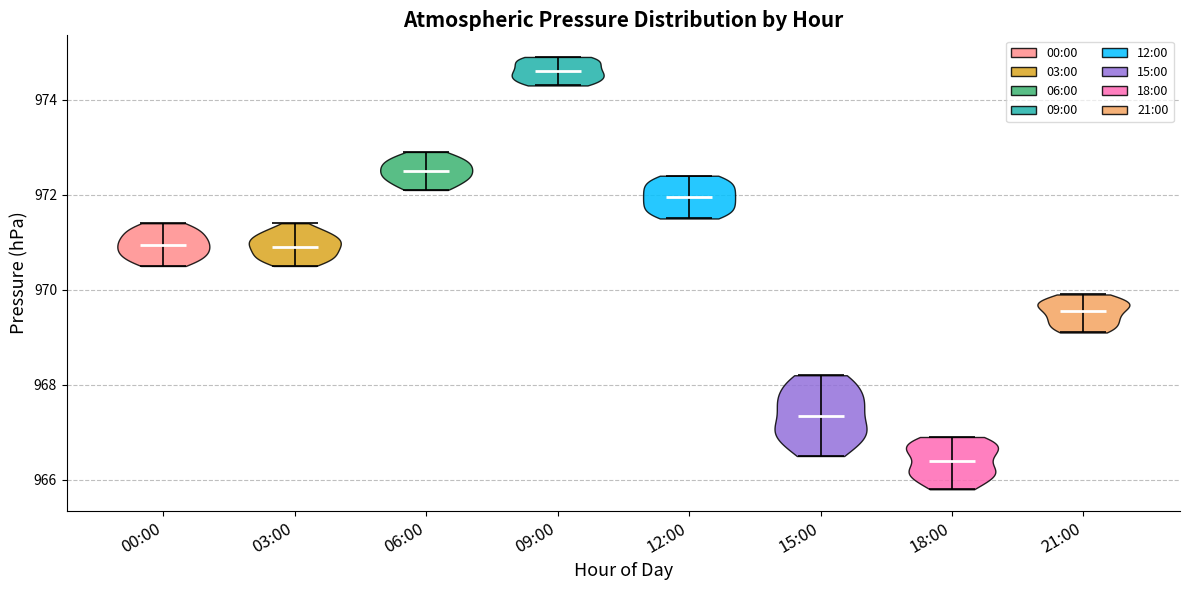

Reading left to right, read every violin against the y-axis: where its median line is, and the lowest and highest points it reaches. The values are not printed on the chart, so give them approximately, as read against the axis.

00:00: median line 971.0, lowest point 970.6, highest point 971.4
03:00: median line 971.0, lowest point 970.6, highest point 971.4
06:00: median line 972.6, lowest point 972.2, highest point 973.0
09:00: median line 974.6, lowest point 974.4, highest point 975.0
12:00: median line 972.0, lowest point 971.6, highest point 972.4
15:00: median line 967.4, lowest point 966.6, highest point 968.2
18:00: median line 966.4, lowest point 965.8, highest point 967.0
21:00: median line 969.6, lowest point 969.2, highest point 970.0